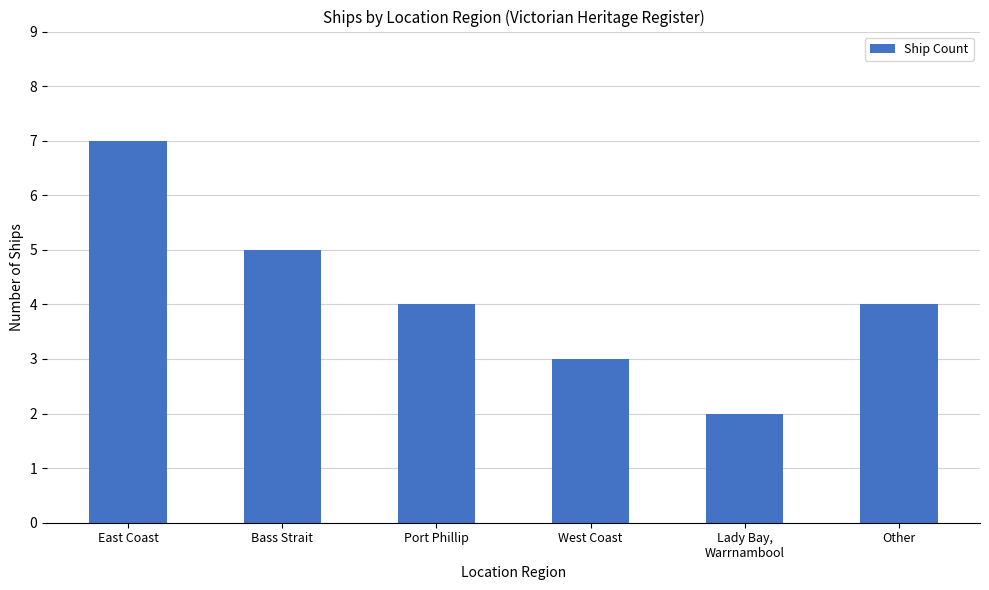

What is the approximate value at East Coast?

7